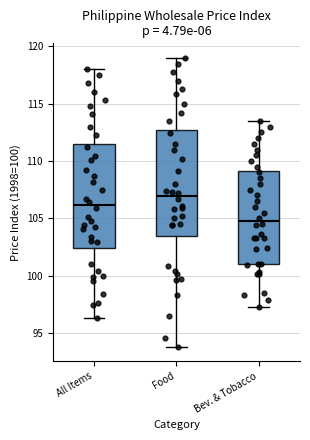

Reading left to right, transcribe this box plot: for each box, give where its median line is, the range the box spans, and where its two whiskers end, as read against the y-axis. The values are not printed on the chart, so give them approximately, as read against the axis.

All Items: median 106.0, box 102.5 to 111.5, whiskers 96.5 to 118.0
Food: median 107.0, box 103.5 to 112.5, whiskers 94.0 to 119.0
Bev. & Tobacco: median 105.0, box 101.0 to 109.0, whiskers 97.5 to 113.5